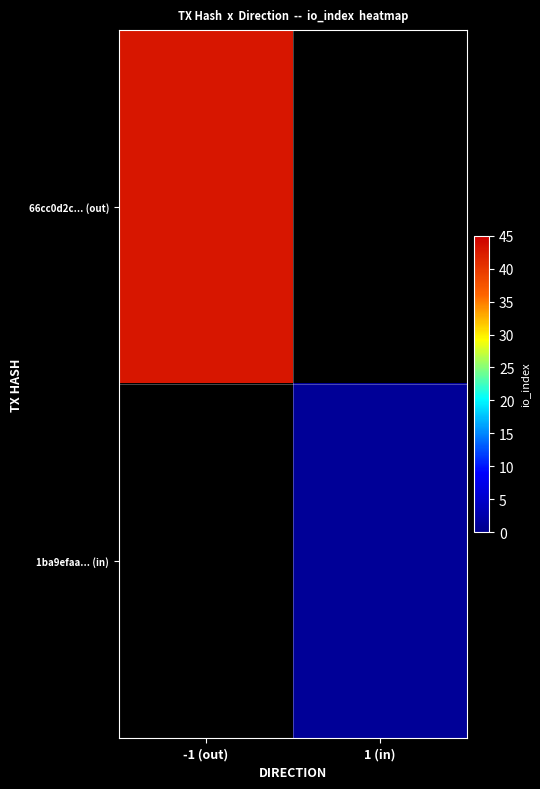

How many positive values does the 1ba9efaa... (in) series have?

1